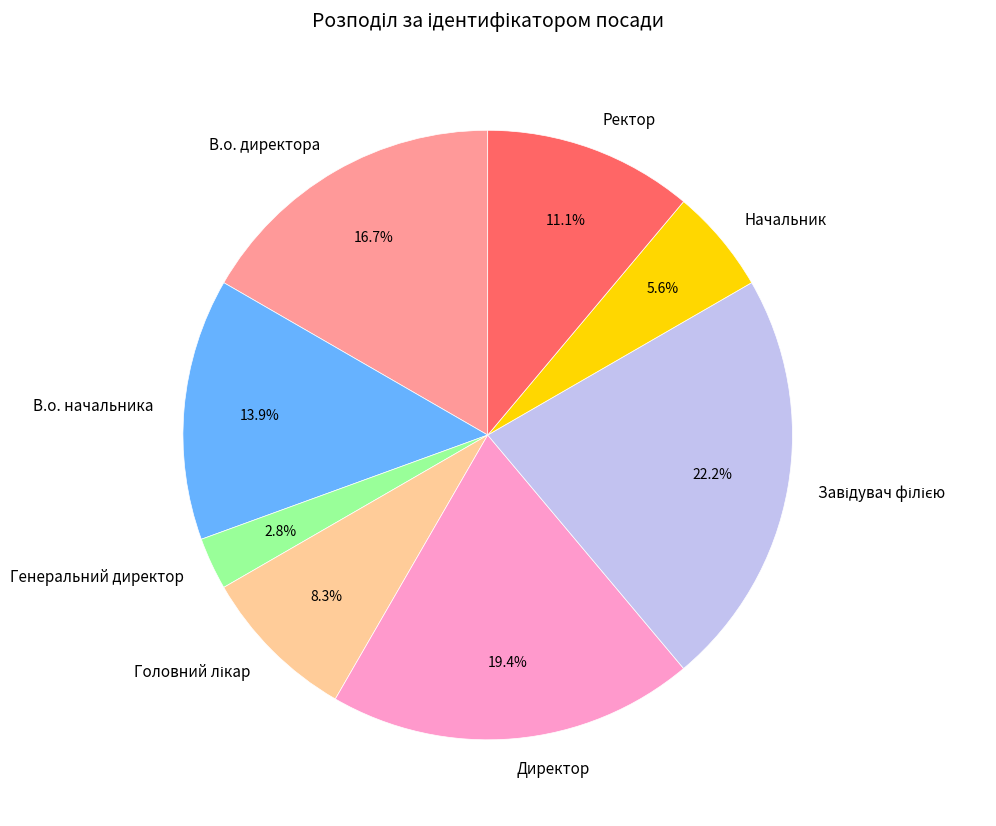

Which category has the smallest portion of the pie?

Генеральний директор